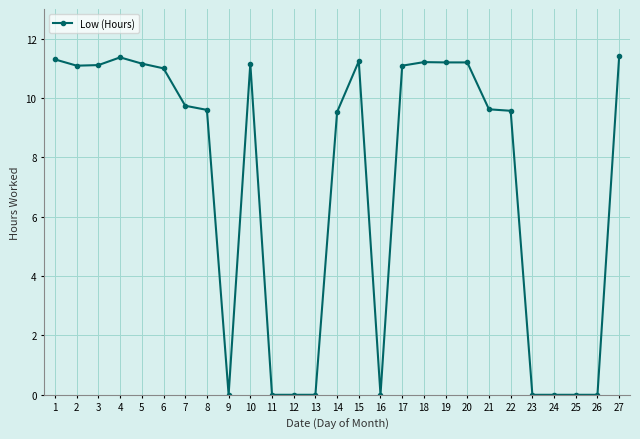

How many lines are shown in the chart?

1